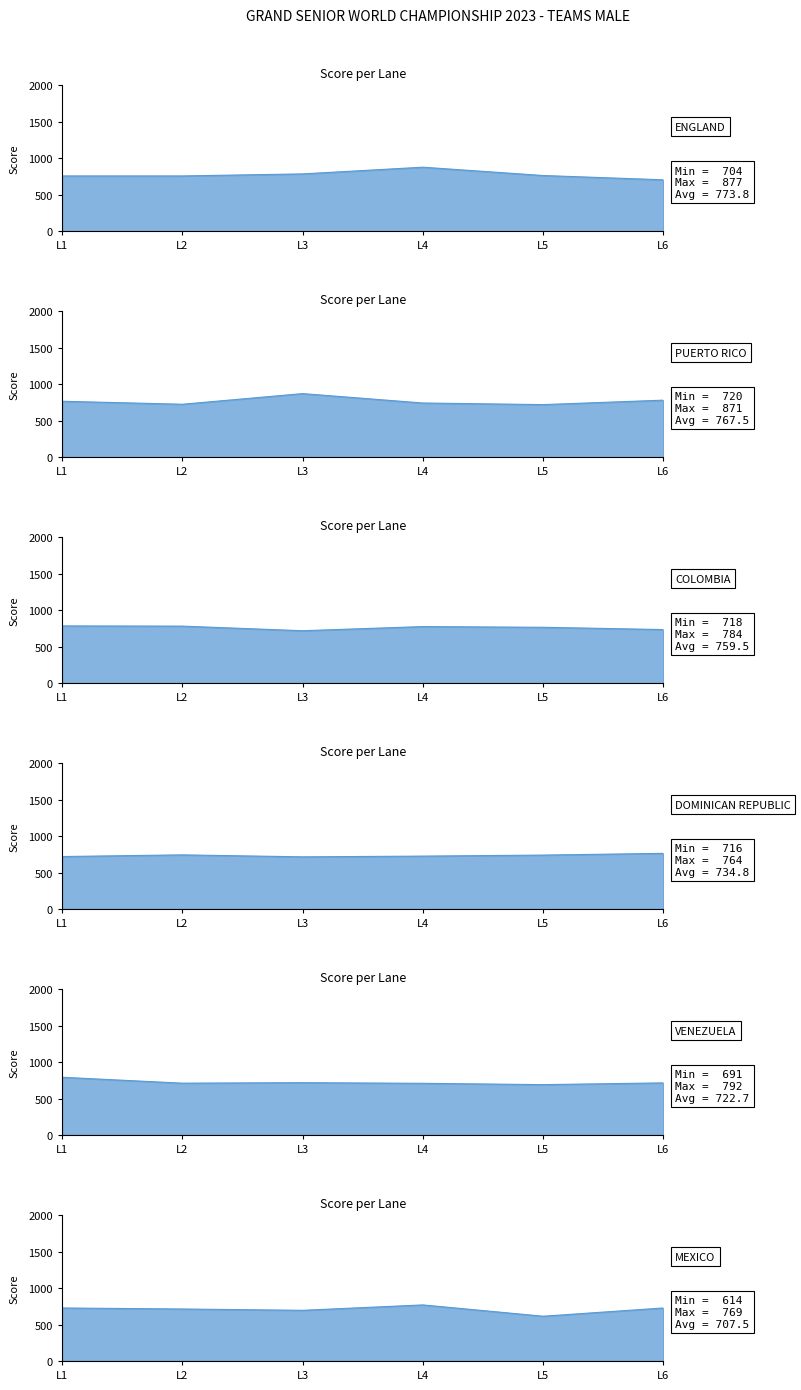

True or false: ENGLAND has more than 2 interior local peaks.

False